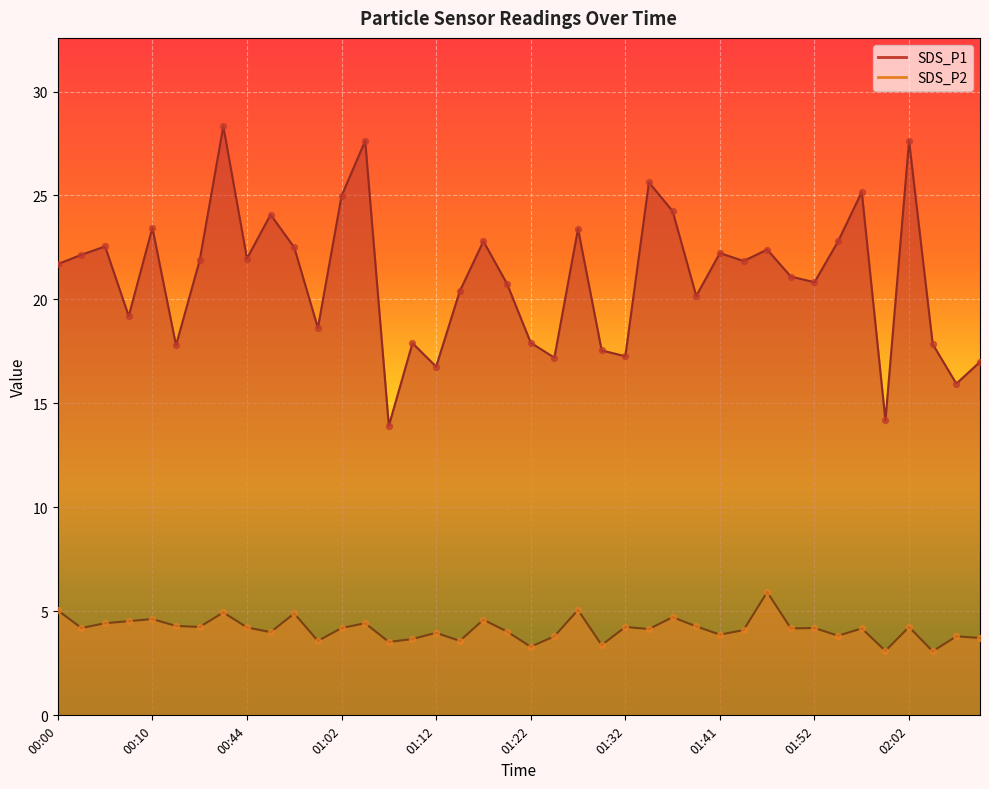

Is the value of SDS_P1 at 02:02 greater than the value of SDS_P2 at 00:57?

Yes